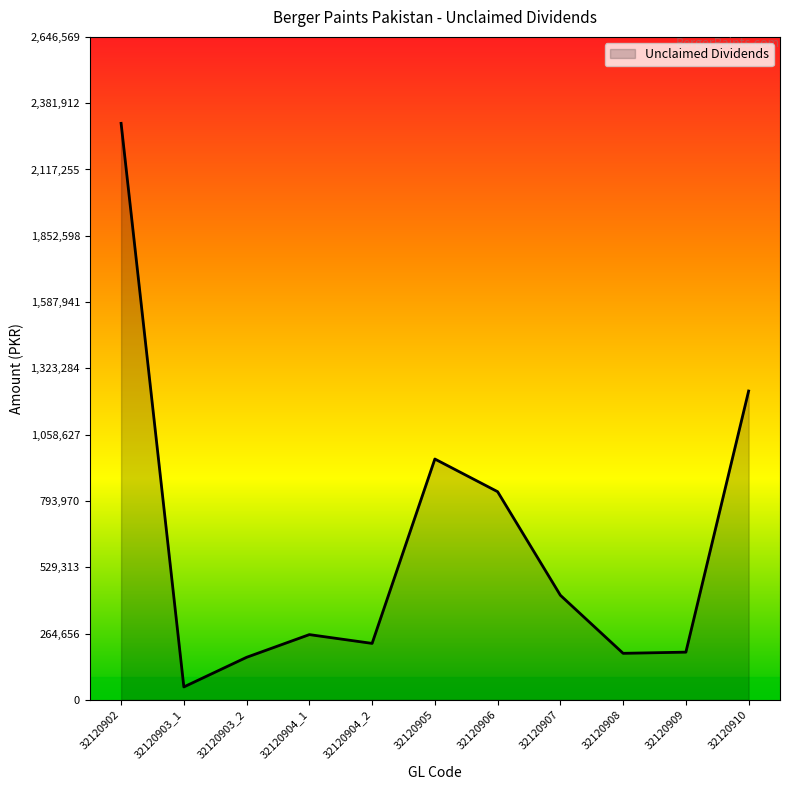

Count the number of data series in this chart.

1